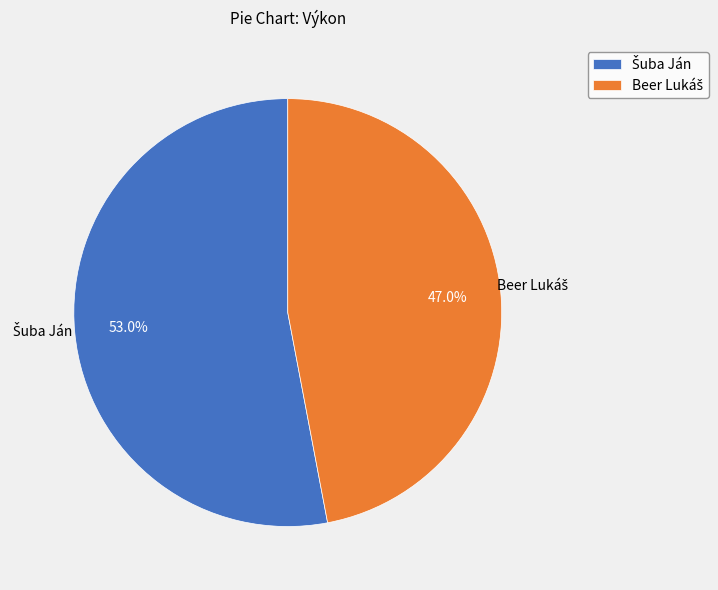

Is there any slice that represents more than half of the pie?

Yes